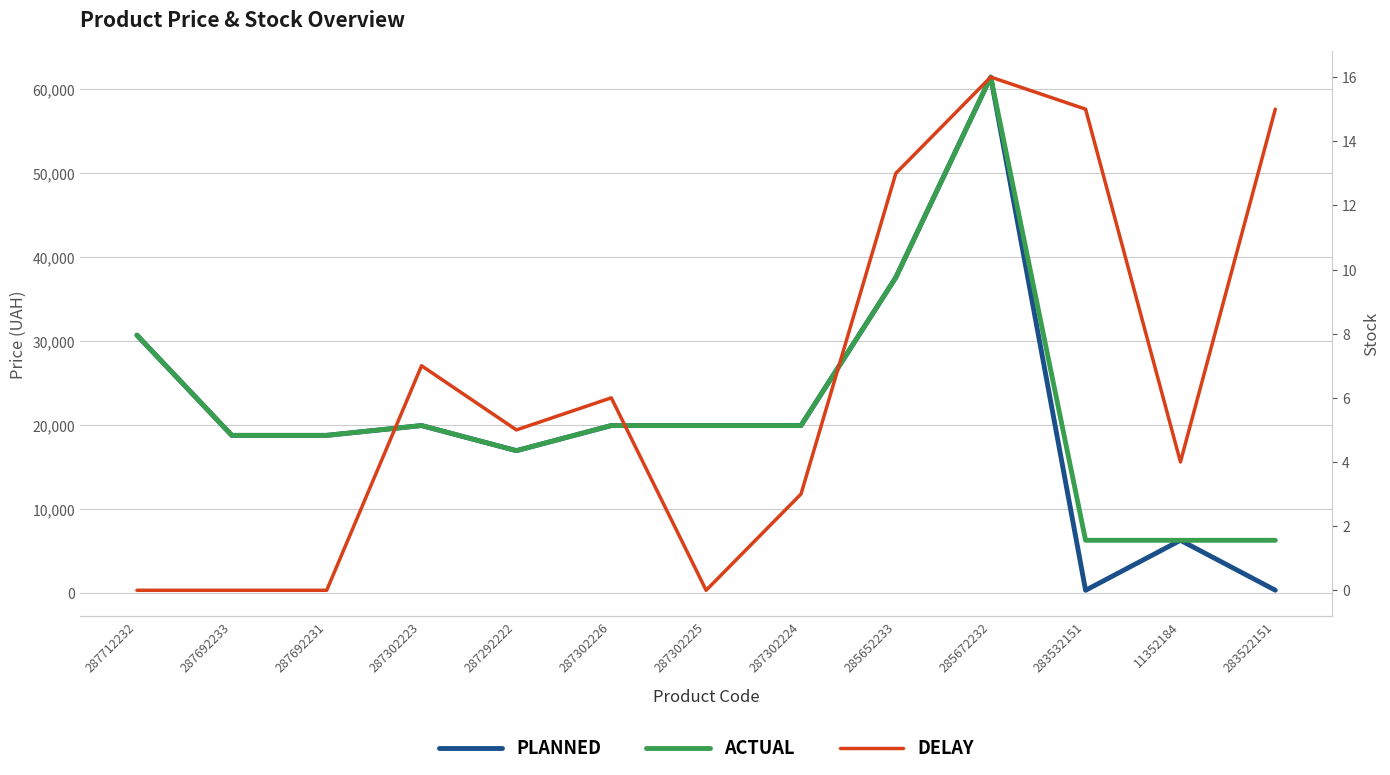

True or false: Delay and Planned cross at least once.

False